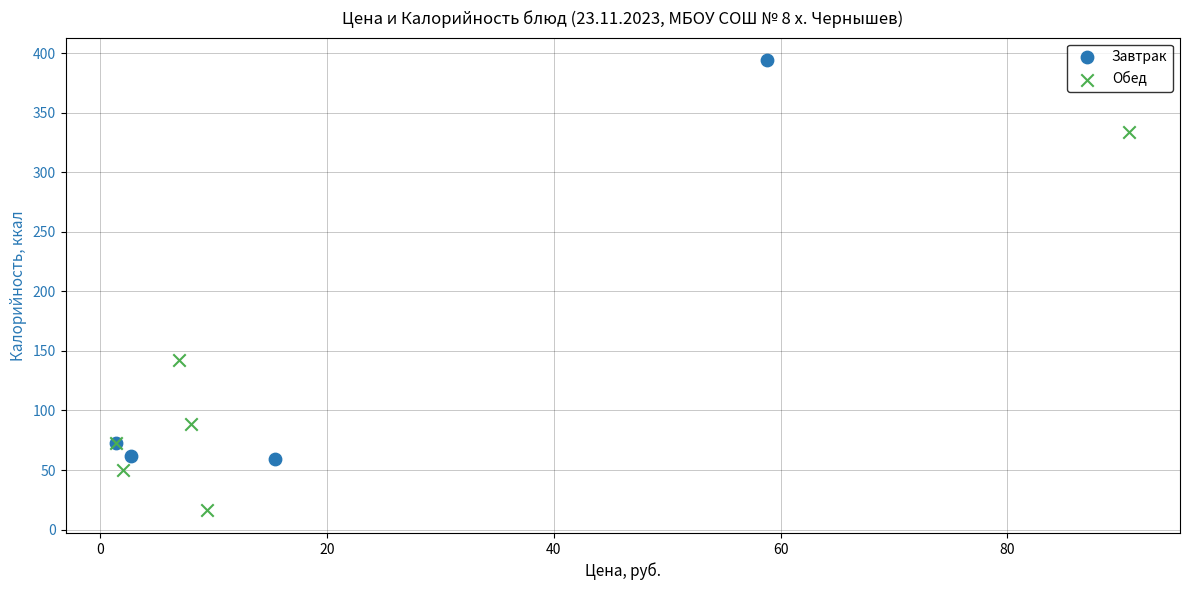

Which series reaches the minimum Y coordinate?

Обед